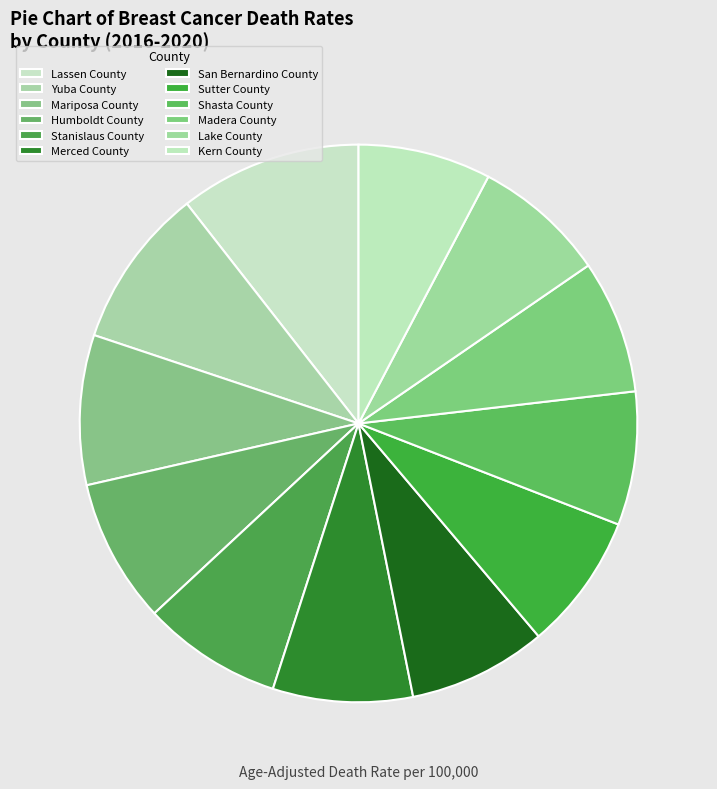

Does any single category account for the majority?

No